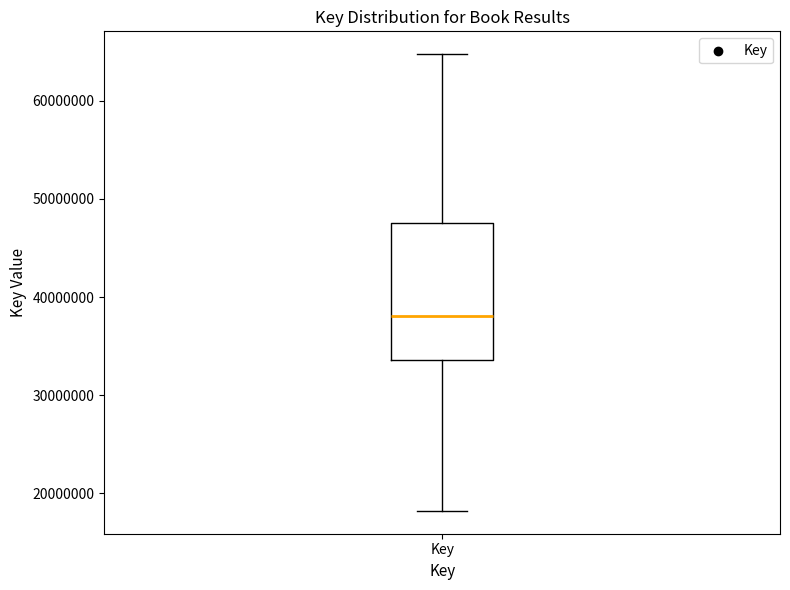

Transcribe this box plot: give where the median line is, the range the box spans, and where the two whiskers end, as read against the y-axis. The values are not printed on the chart, so give them approximately, as read against the axis.

median 38000000, box 34000000 to 48000000, whiskers 18000000 to 65000000